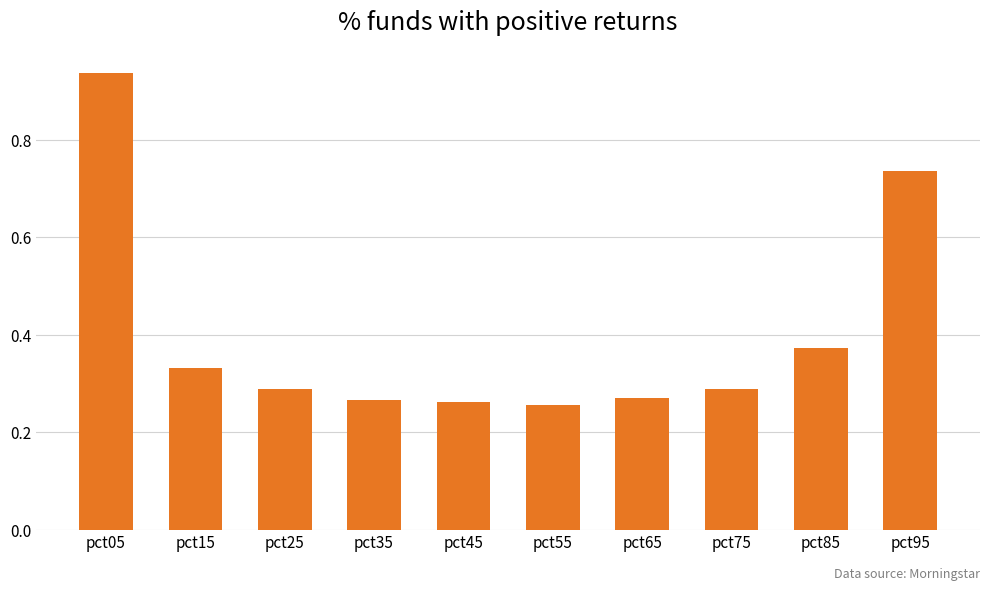

Which has a higher value, pct75 or pct45?

pct75